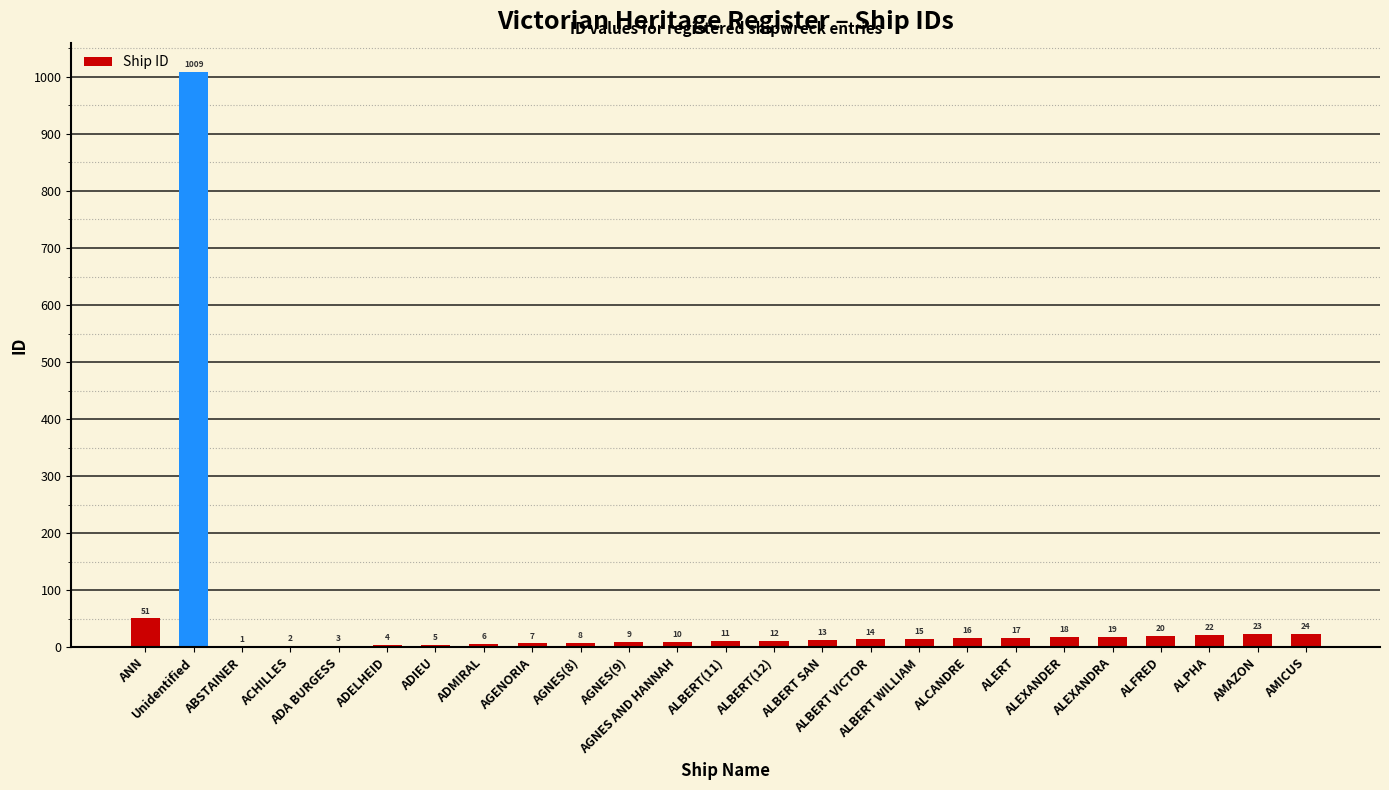

What is the greatest value displayed?

1009